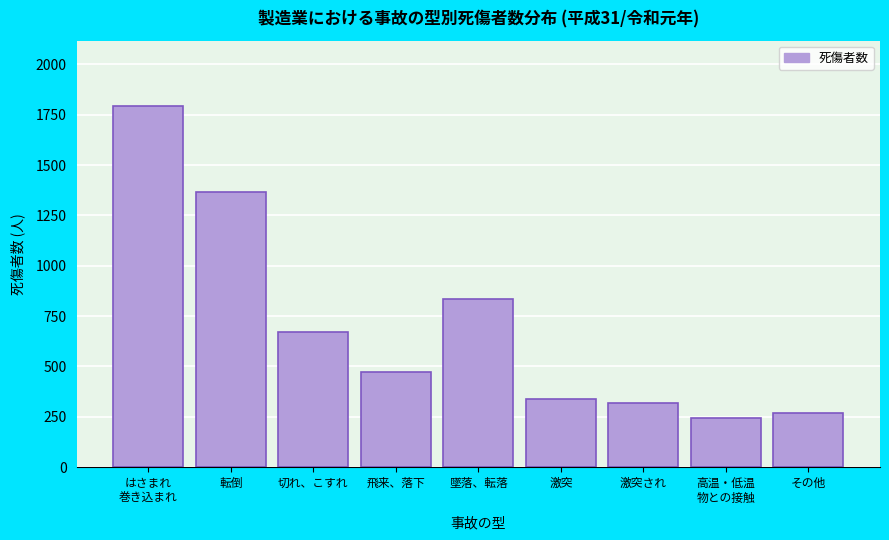

Reading left to right, what are all the values shown in this chart?

1795	1366	670	473	833	339	317	244	268